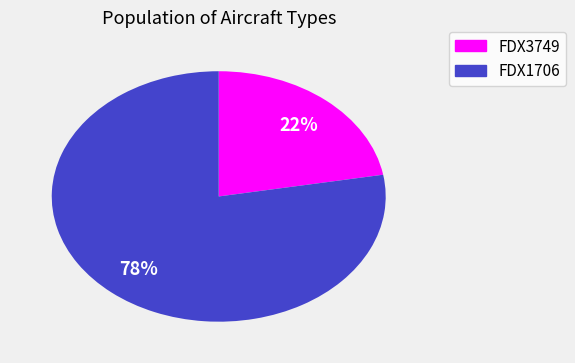

Is the sum of FDX1706 and FDX3749 greater than half?

Yes